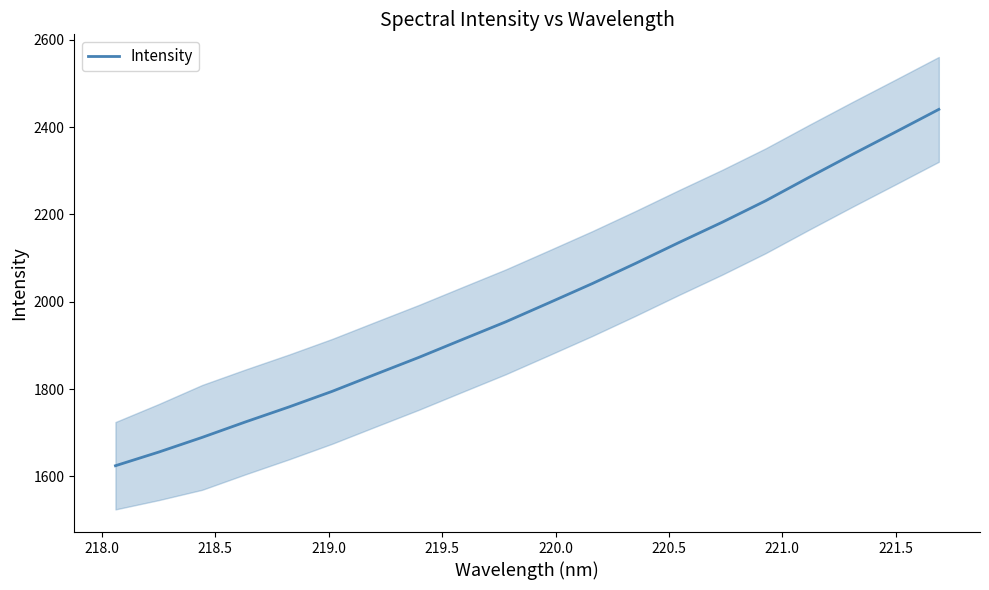

What is the average value?

1997.5